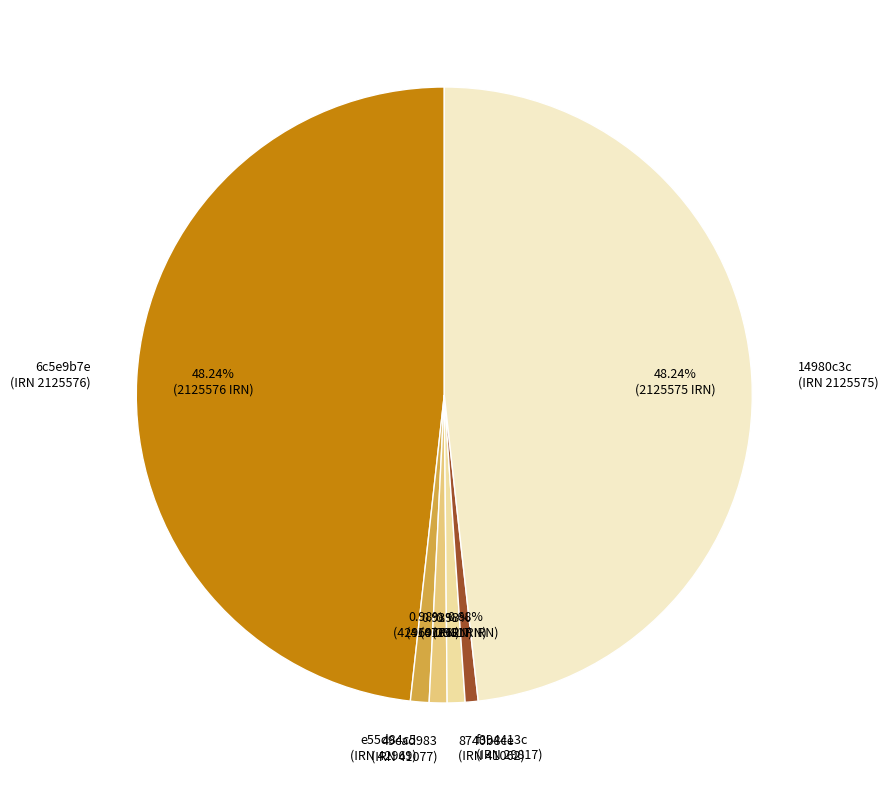

Is the sum of 6c5e9b7e (IRN 2125576) and 14980c3c (IRN 2125575) greater than half?

Yes